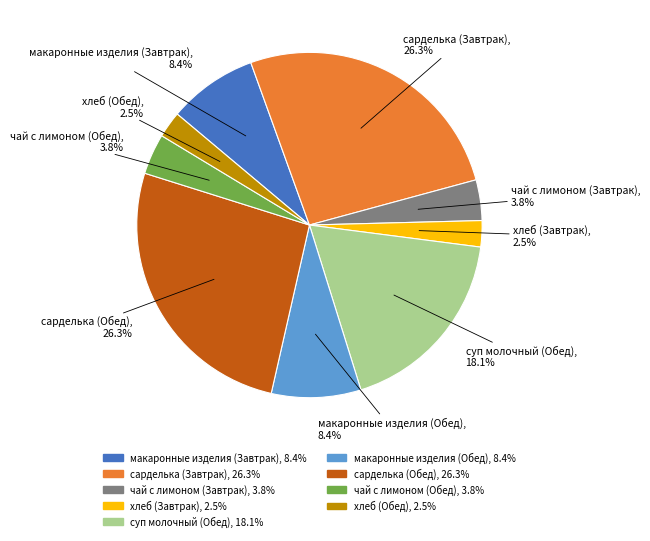

Which has a higher value, хлеб (Завтрак) or макаронные изделия (Обед)?

макаронные изделия (Обед)